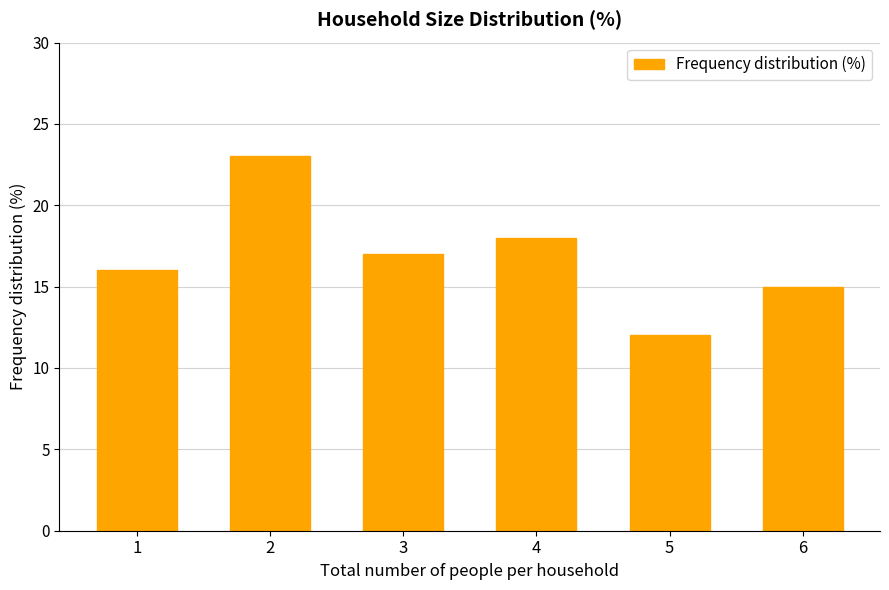

How many series are shown in this chart?

1